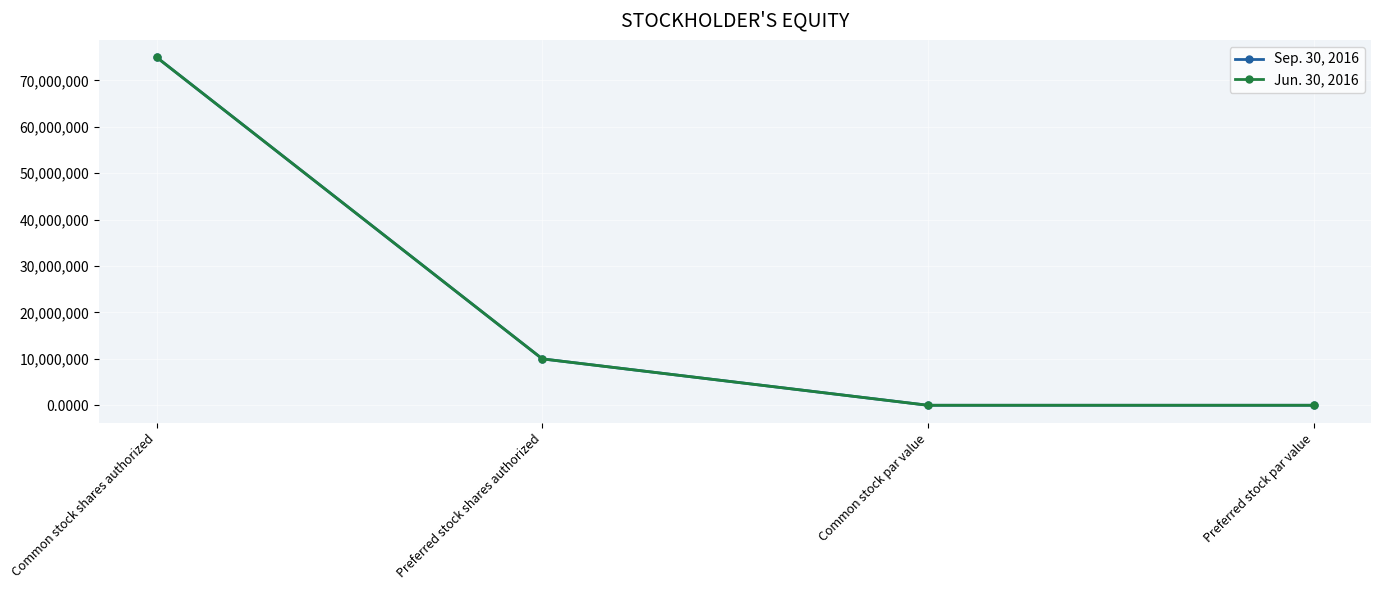

Rank the series by their maximum value, from highest to lowest.

Sep. 30, 2016, Jun. 30, 2016